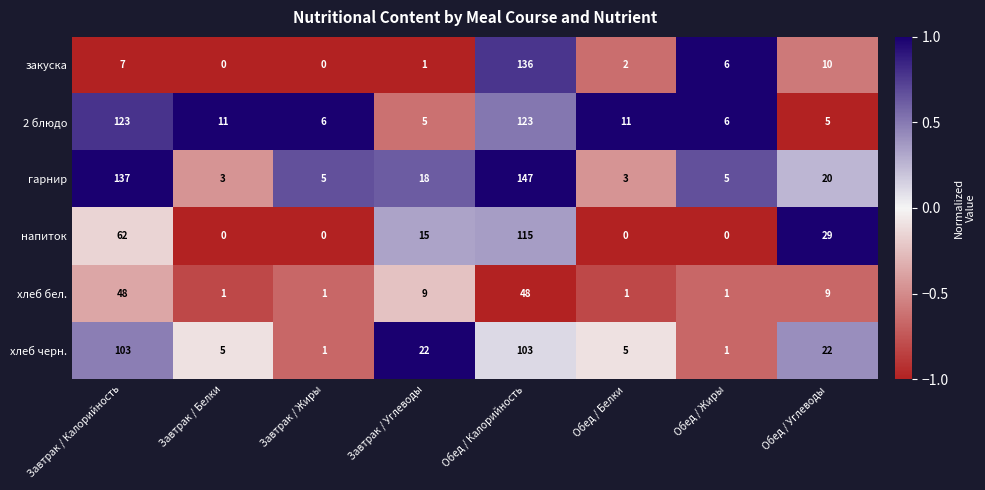

What is the sum of the хлеб черн. values at Завтрак / Жиры and Завтрак / Белки?

6